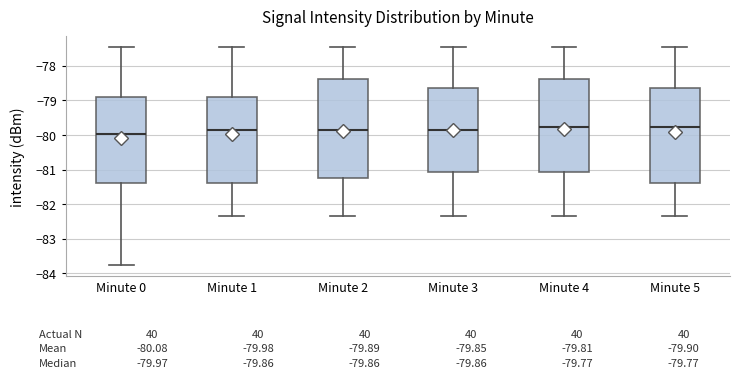

Which box is the tallest, from its lower edge to its upper edge?

Minute 2